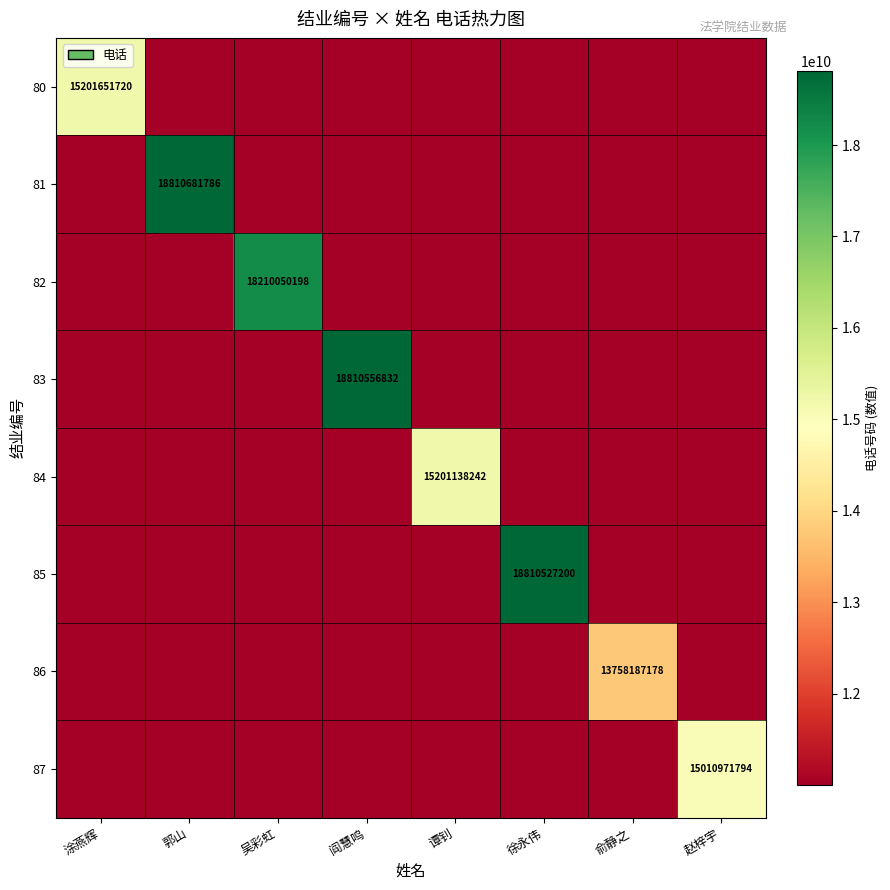

True or false: 84 has a value of 8634116824 at 谭钊.

False